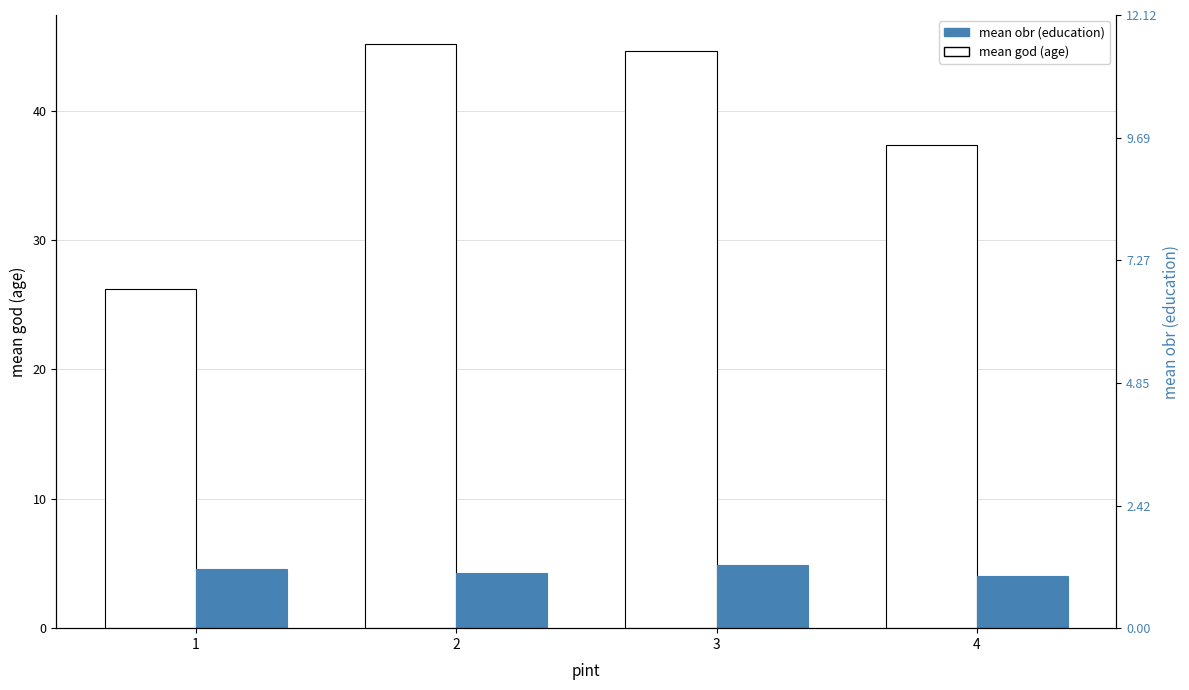

What is the maximum value for mean_obr?

4.8